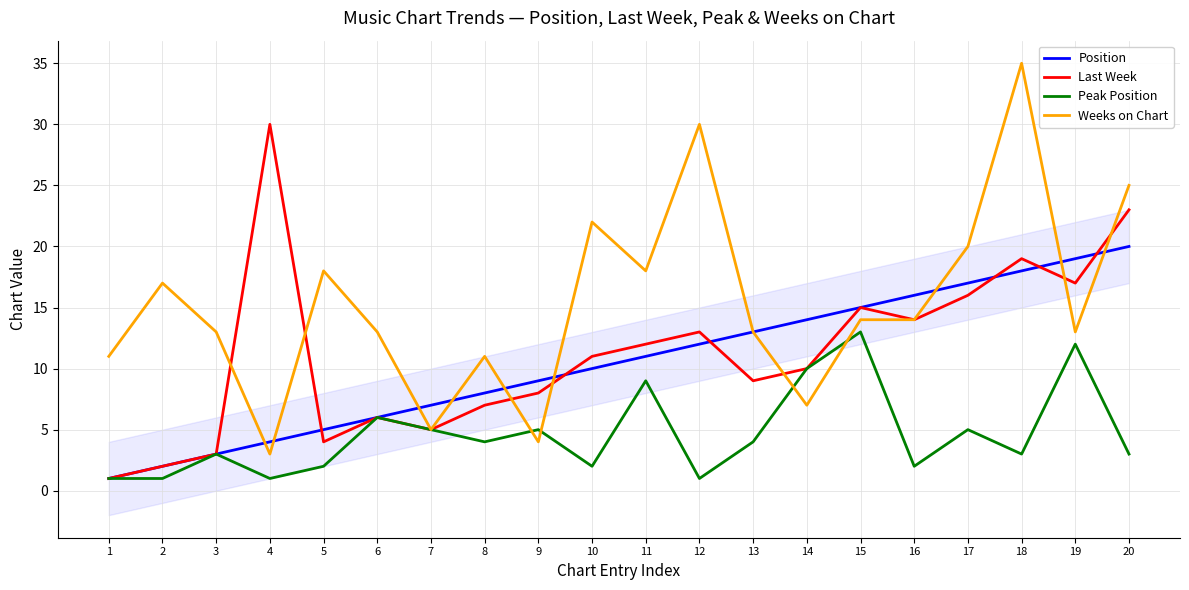

What is the sum of the Weeks on Chart values at 18 and 12?

65